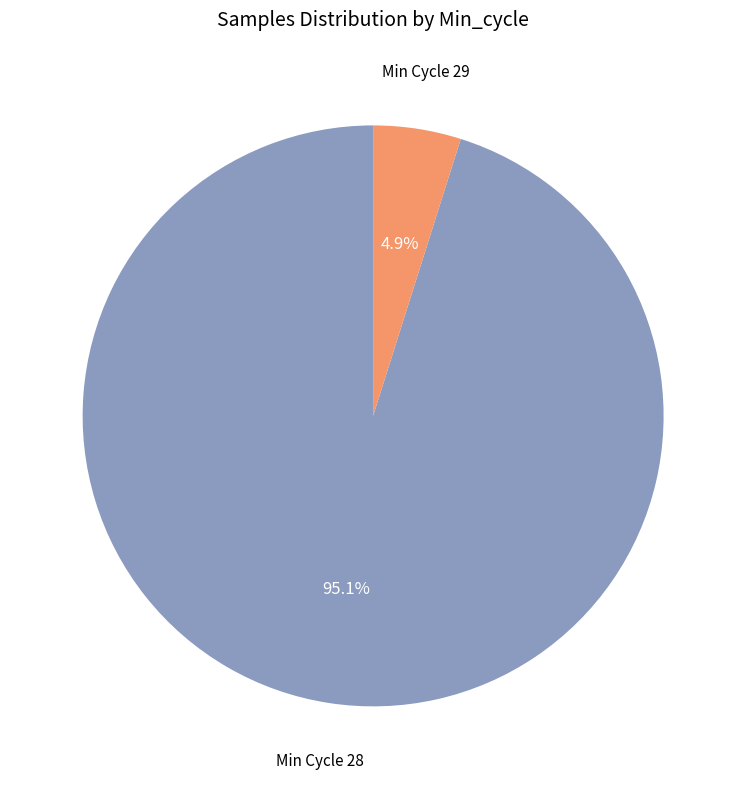

Count the number of slices in the pie.

2